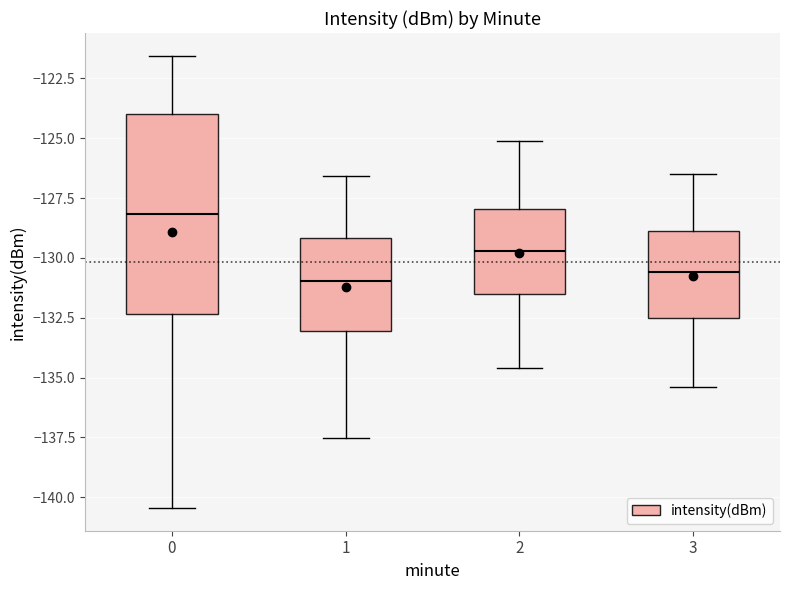

Reading left to right, read every box against the y-axis: the position of its median line, the range the box covers, and the ends of its whiskers. The values are not printed on the chart, so give them approximately, as read against the axis.

0: median -128.0, box -132.5 to -124.0, whiskers -140.5 to -121.5
1: median -131.0, box -133.0 to -129.0, whiskers -137.5 to -126.5
2: median -129.5, box -131.5 to -128.0, whiskers -134.5 to -125.0
3: median -130.5, box -132.5 to -129.0, whiskers -135.5 to -126.5